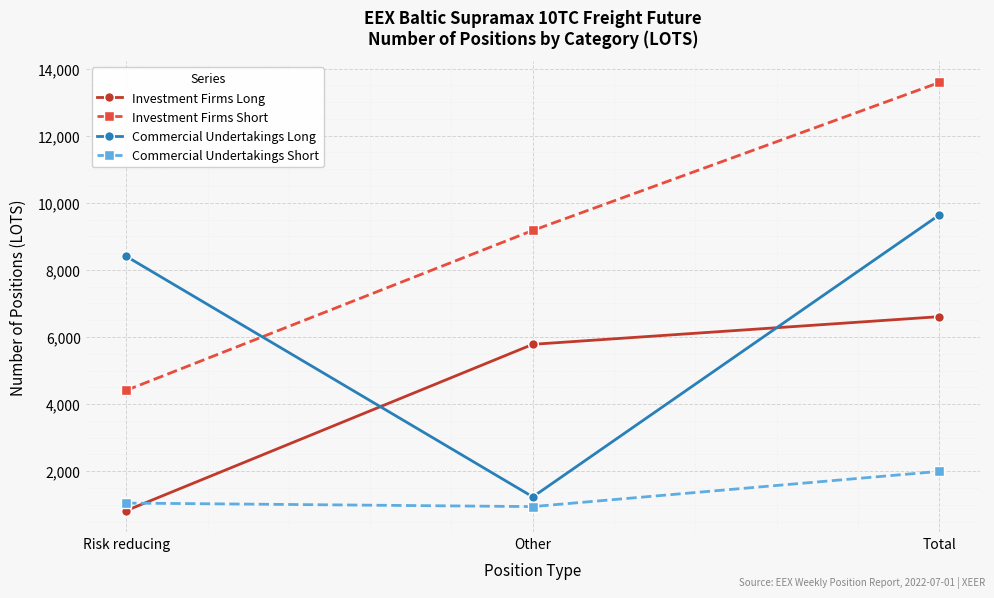

Reading right to left, list all the values displayed in this chart.

Investment Firms Long: 6607.0	5782.0	825.0
Investment Firms Short: 13586.8	9176.8	4410.0
Commercial Undertakings Long: 9639.5	1234.7	8404.8
Commercial Undertakings Short: 1995.0	945.0	1050.0